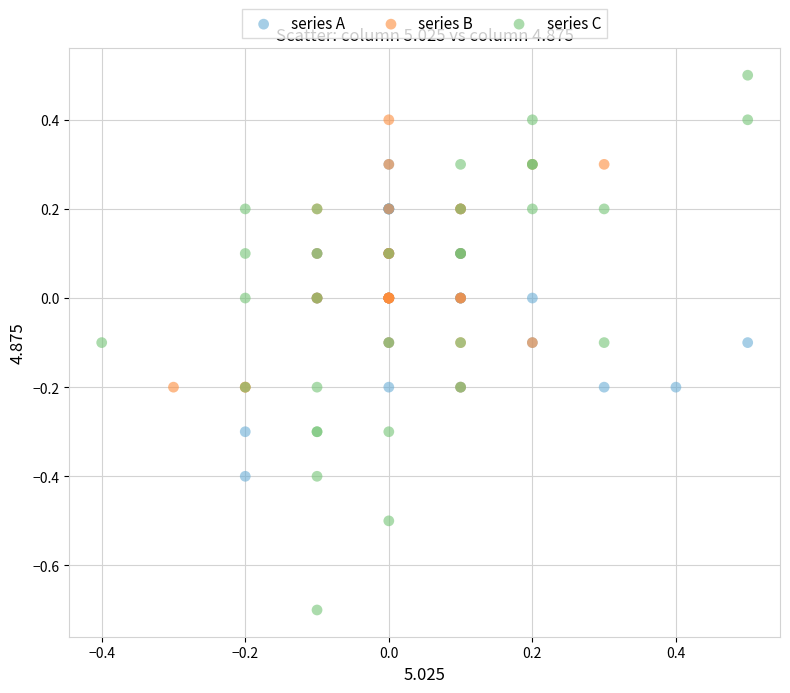

Which series has the largest Y range (max minus min)?

series C